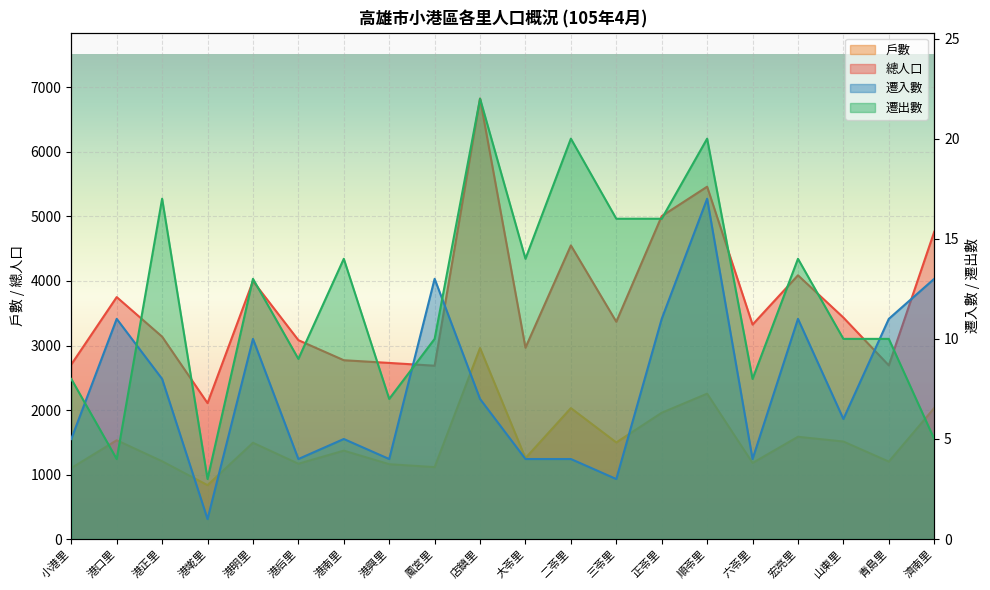

What is the sum of all 遷入數 values?

152